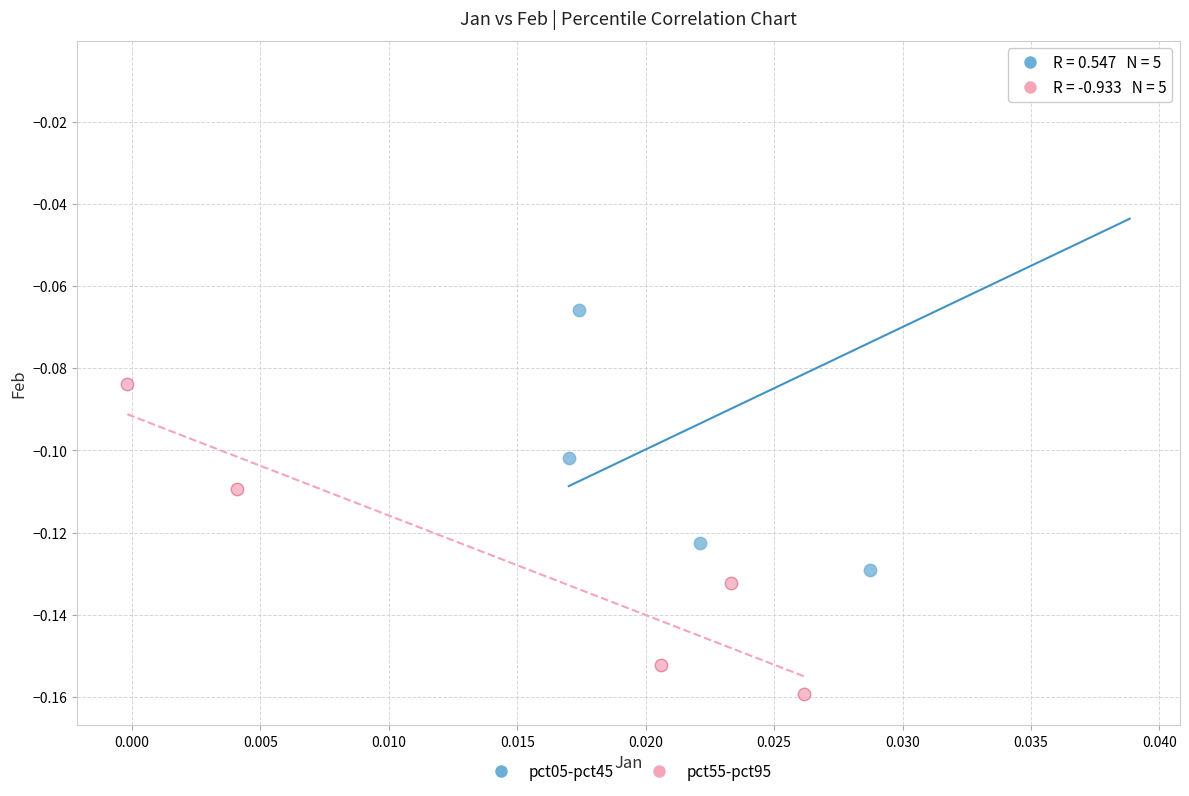

Which series contains the lowest Y value?

pct55-pct95